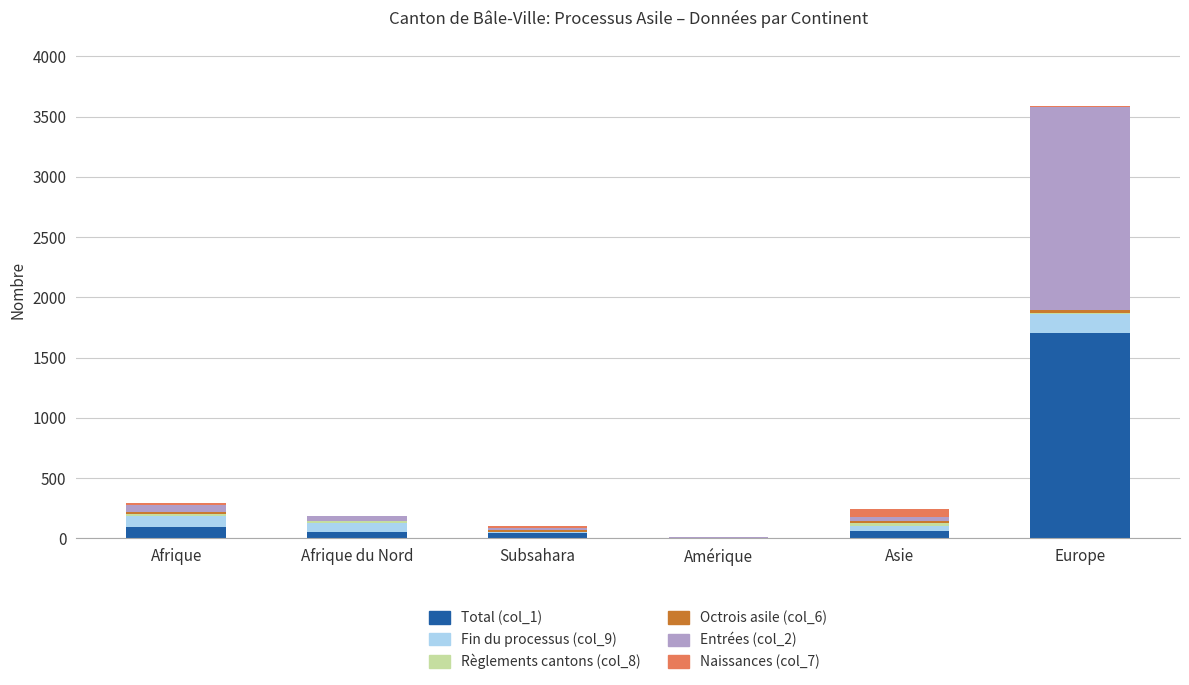

At which category is the sum across all series the highest?

Europe